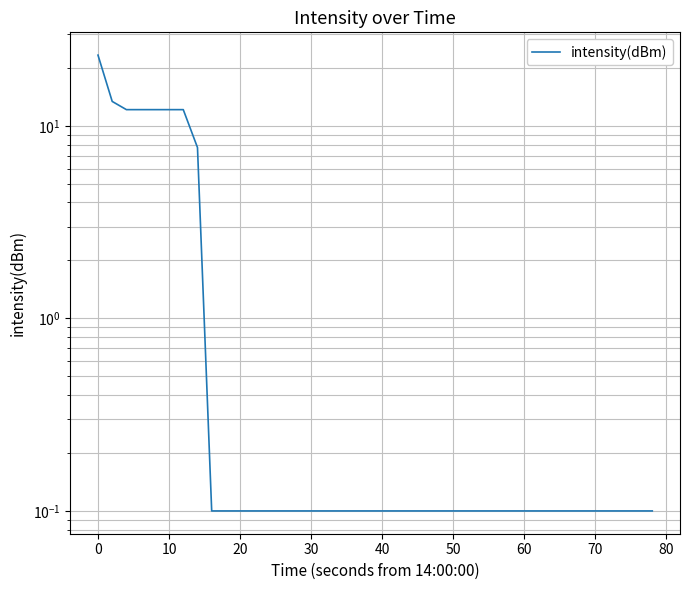

Reading left to right, transcribe all the data shown in this chart.

23.3	13.4	12.1	12.1	12.1	12.1	12.1	7.7	0.1	0.1	0.1	0.1	0.1	0.1	0.1	0.1	0.1	0.1	0.1	0.1	0.1	0.1	0.1	0.1	0.1	0.1	0.1	0.1	0.1	0.1	0.1	0.1	0.1	0.1	0.1	0.1	0.1	0.1	0.1	0.1